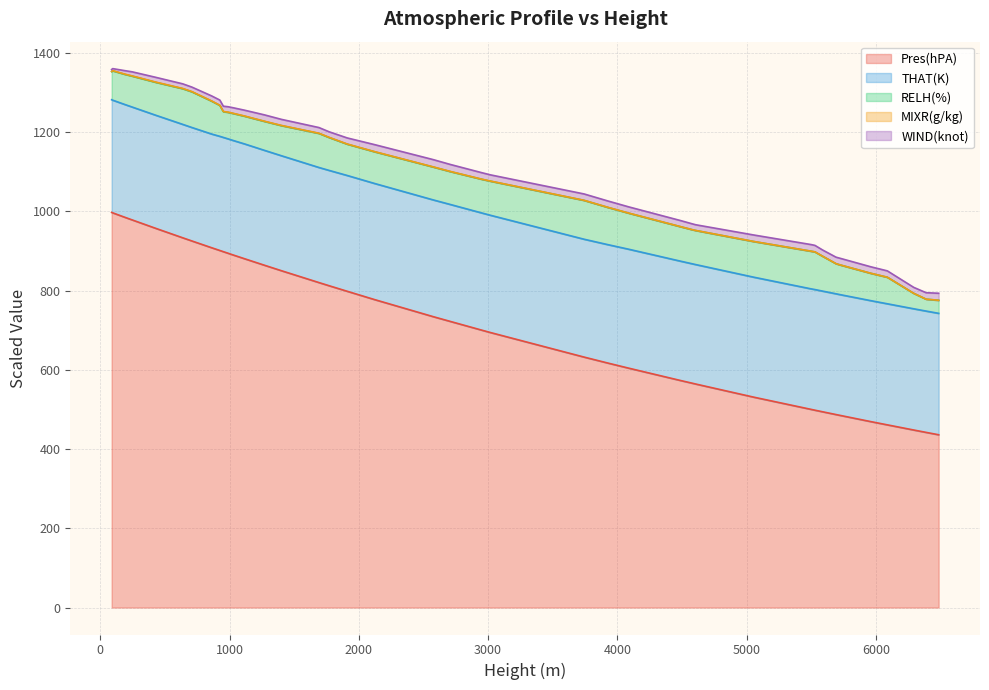

What is the lowest value of the Pres(hPA) series?

436.0